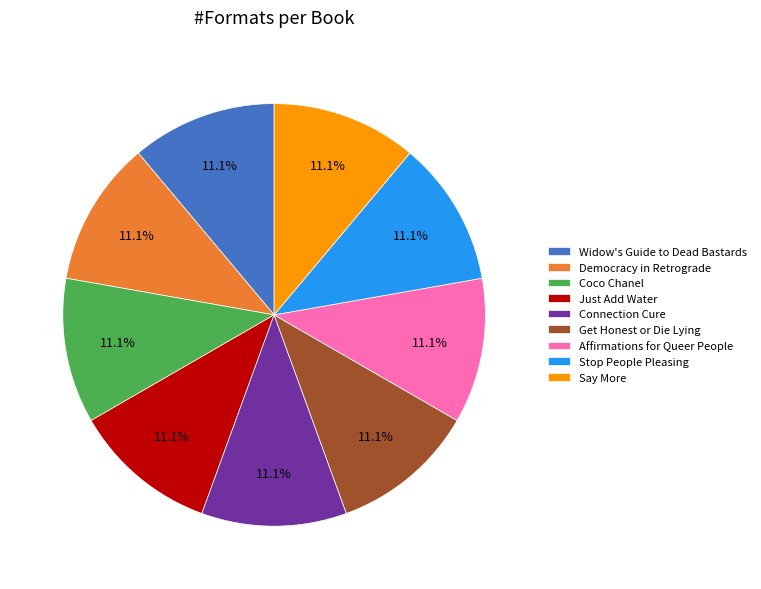

To the nearest percent, what percentage of the pie is Widow's Guide to Dead Bastards?

11%